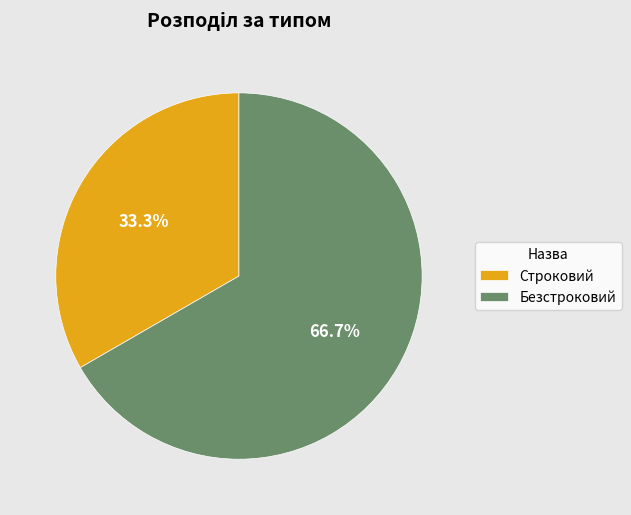

To the nearest percent, what percentage of the pie is Безстроковий?

67%